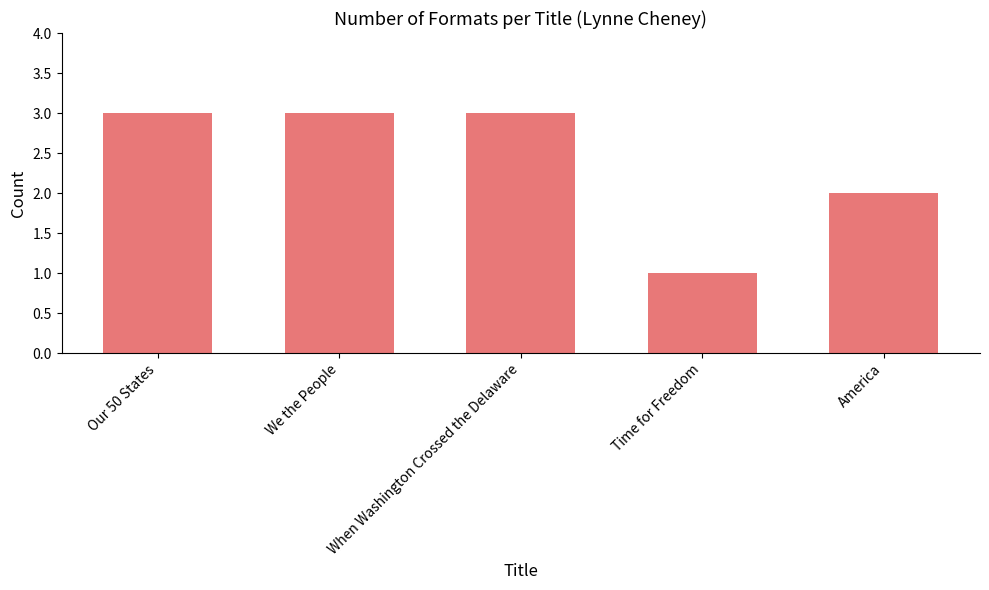

Reading left to right, transcribe all the data shown in this chart.

Our 50 States=3	We the People=3	When Washington Crossed the Delaware=3	Time for Freedom=1	America=2